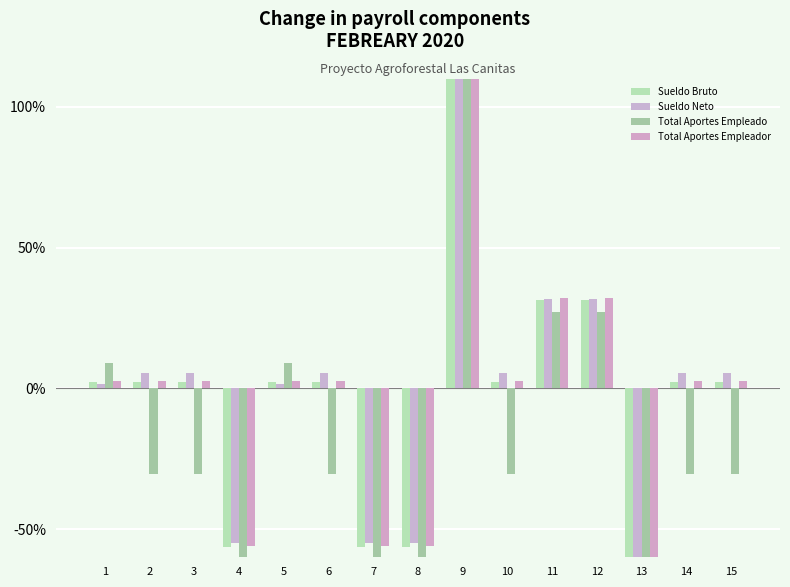

Does the chart contain any negative values?

Yes